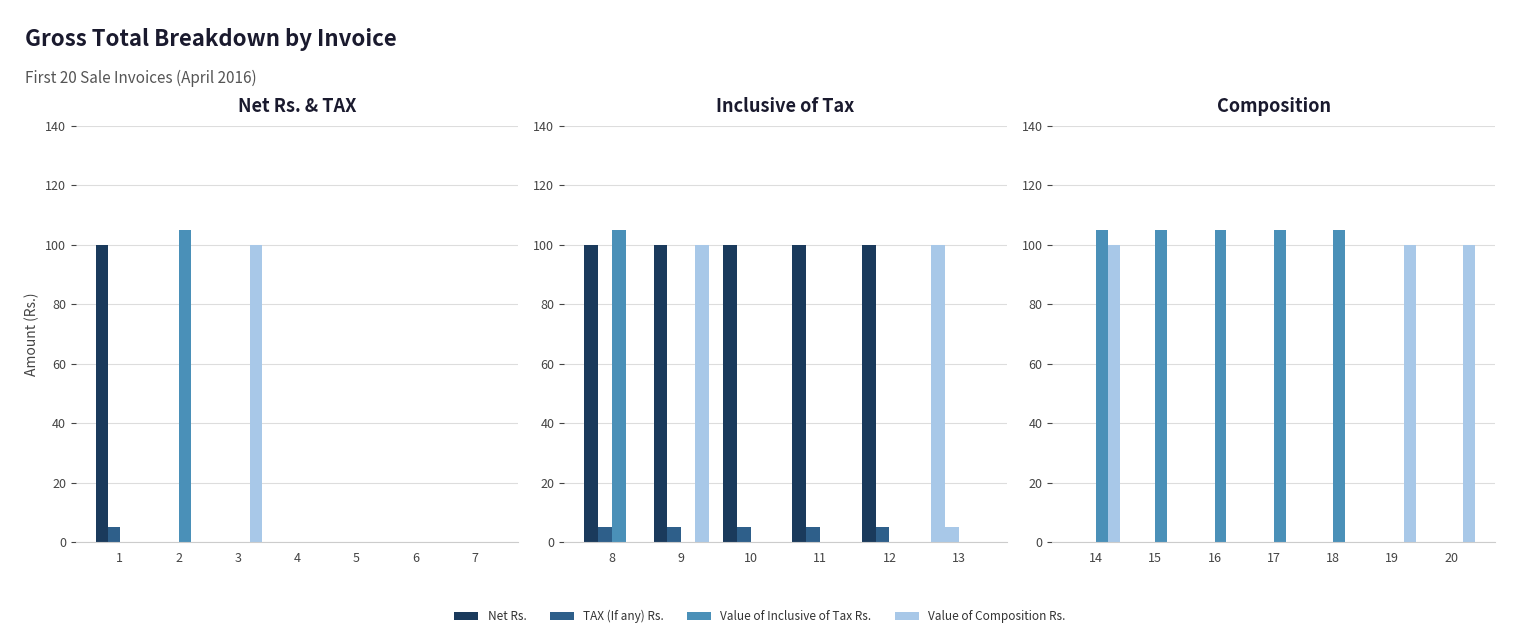

Are the bars grouped side by side (vs. stacked)?

Yes